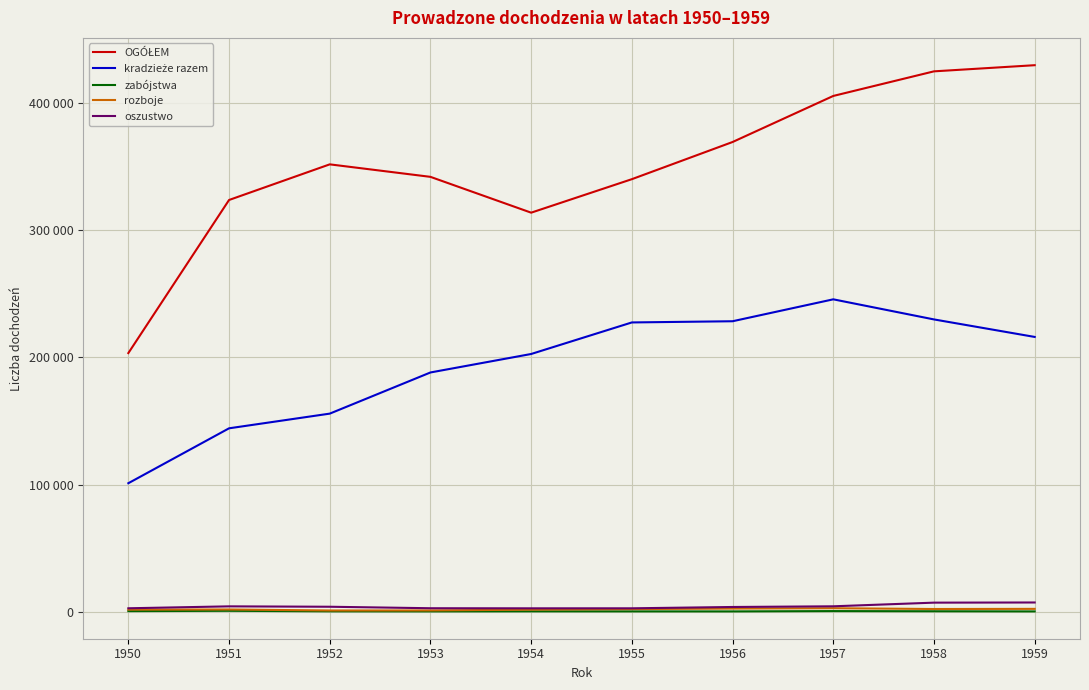

Is the value of kradzieże razem at 1952 greater than the value of OGÓŁEM at 1956?

No